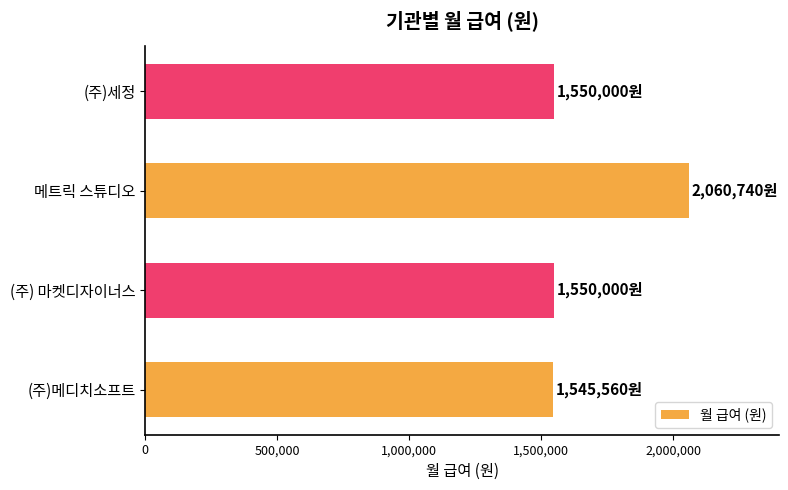

What is the smallest value displayed?

1545560